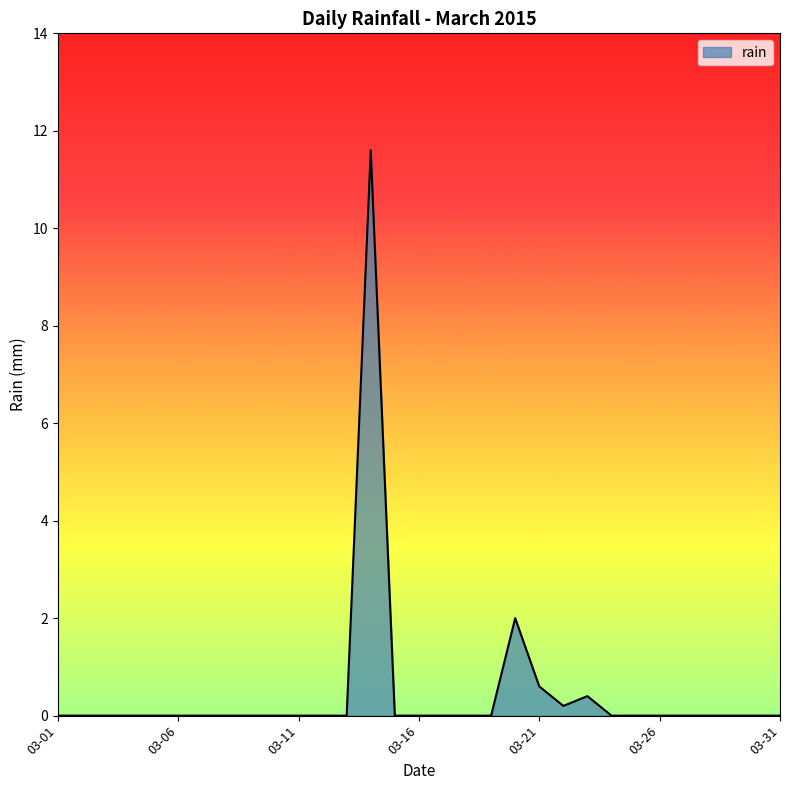

What is the average value?

0.5